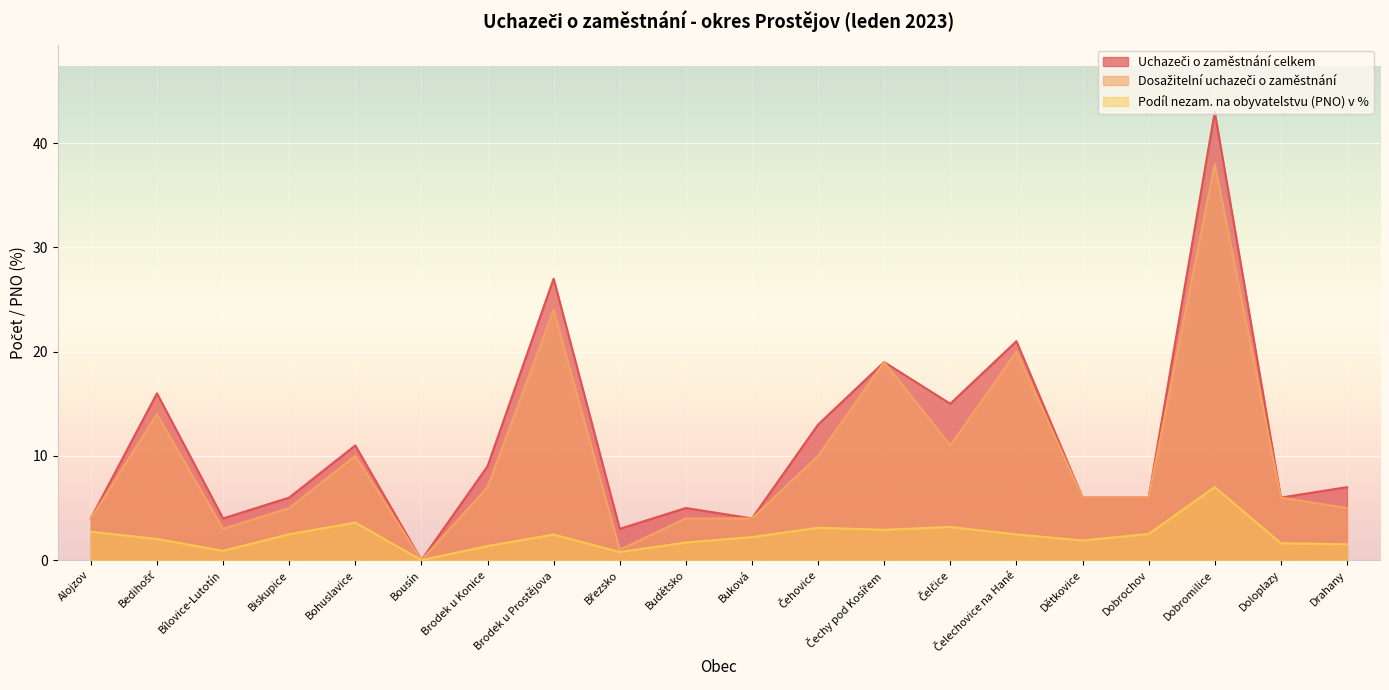

What position from the right is Čechy pod Kosířem?

8